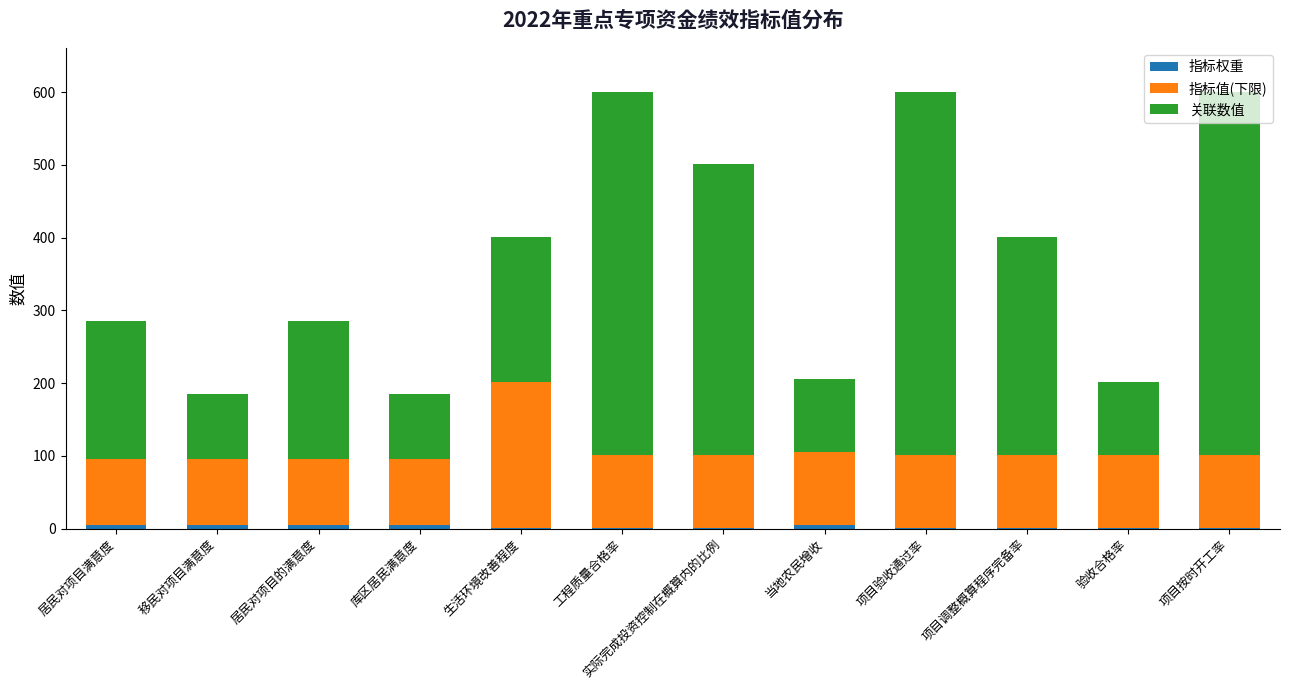

At which label is 指标值(下限) closest to 145?

工程质量合格率